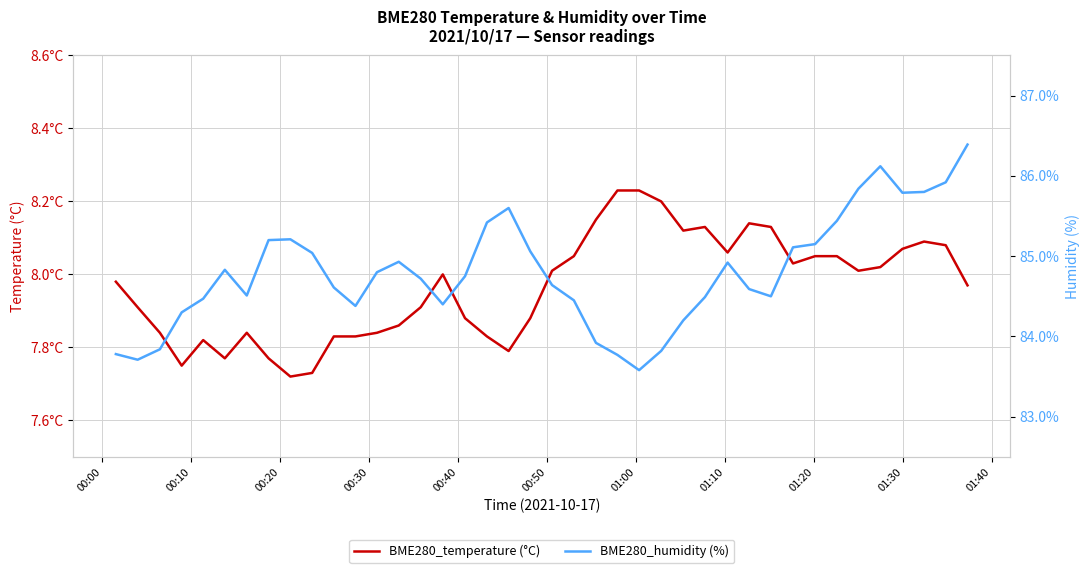

Reading left to right, what are all the values shown in this chart?

BME280_temperature (°C): 8.0	7.9	7.8	7.8	7.8	7.8	7.8	7.8	7.7	7.7	7.8	7.8	7.8	7.9	7.9	8.0	7.9	7.8	7.8	7.9	8.0	8.1	8.2	8.2	8.2	8.2	8.1	8.1	8.1	8.1	8.1	8.0	8.1	8.1	8.0	8.0	8.1	8.1	8.1	8.0
BME280_humidity (%): 83.8	83.7	83.8	84.3	84.5	84.8	84.5	85.2	85.2	85.0	84.6	84.4	84.8	84.9	84.7	84.4	84.8	85.4	85.6	85.1	84.6	84.5	83.9	83.8	83.6	83.8	84.2	84.5	84.9	84.6	84.5	85.1	85.2	85.4	85.8	86.1	85.8	85.8	85.9	86.4